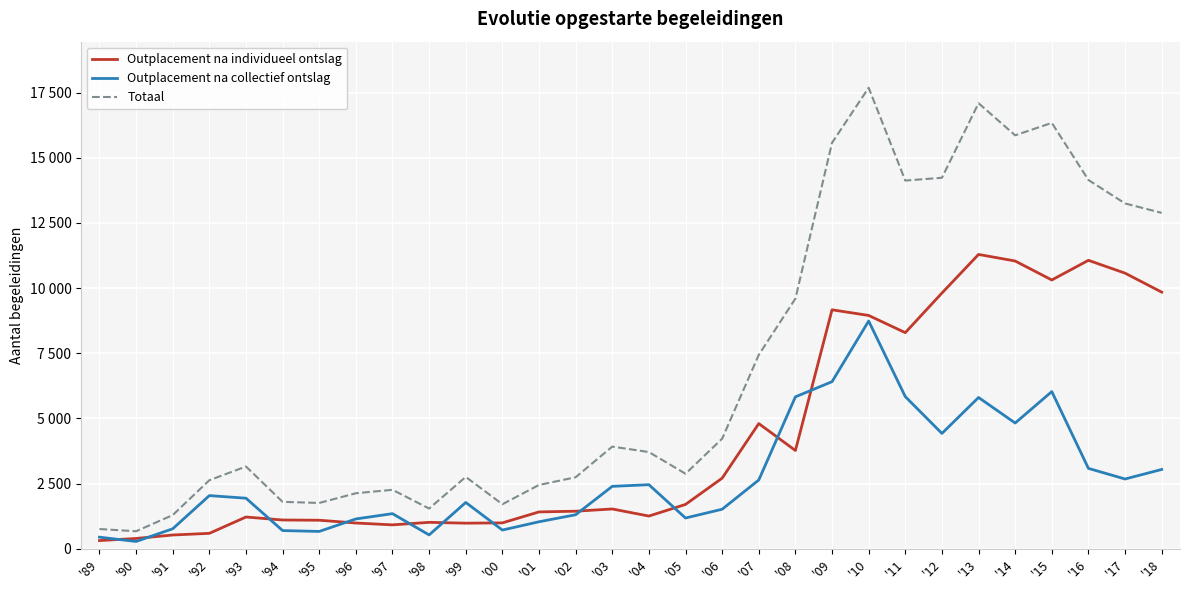

At which category is the sum across all series the highest?

'10